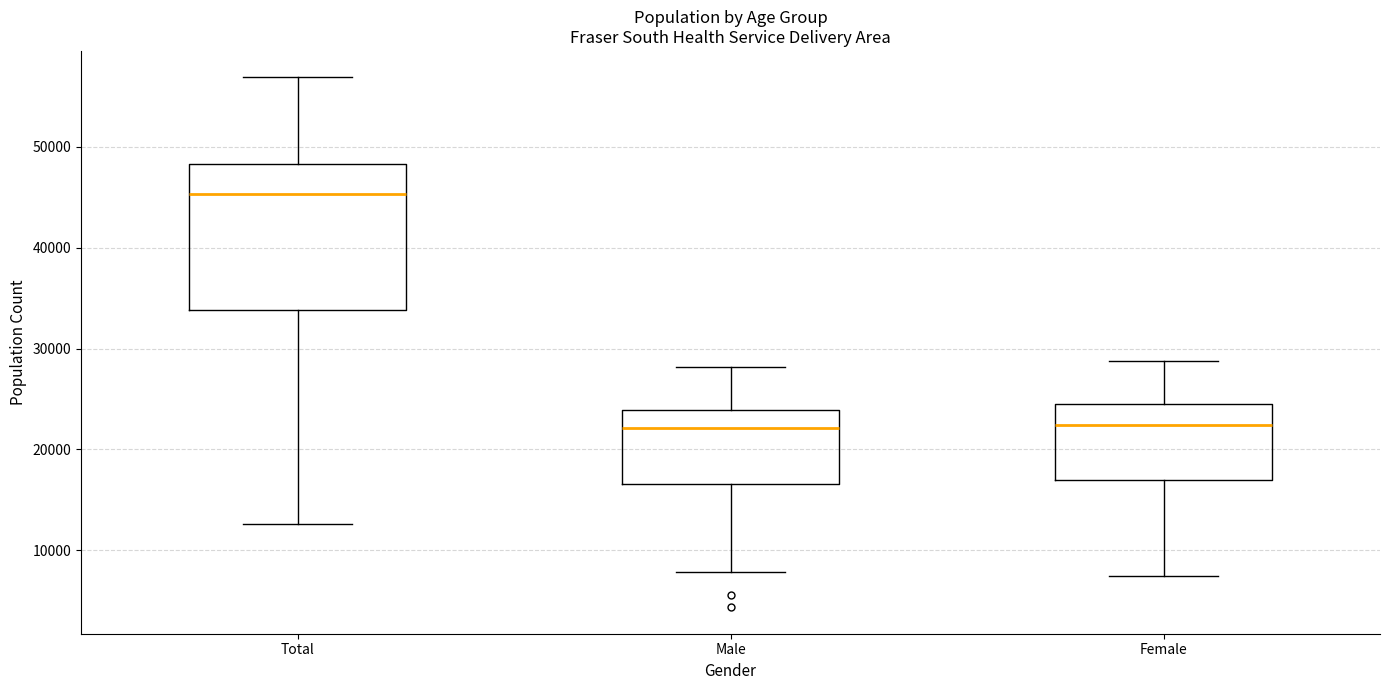

Reading left to right, read every box against the y-axis: the position of its median line, the range the box covers, and the ends of its whiskers. The values are not printed on the chart, so give them approximately, as read against the axis.

Total: median 45000, box 34000 to 48000, whiskers 13000 to 57000
Male: median 22000, box 17000 to 24000, whiskers 8000 to 28000
Female: median 22000, box 17000 to 25000, whiskers 7000 to 29000